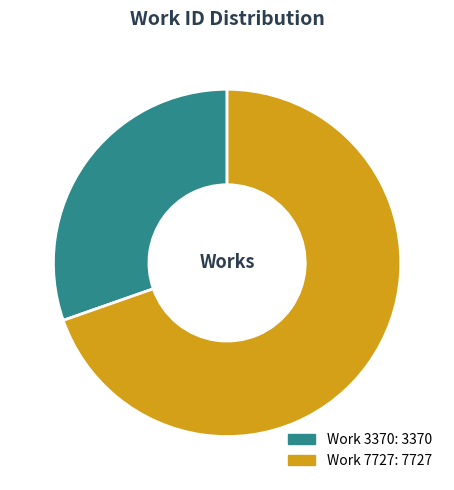

What is the ratio of the value at Work 7727 to the value at Work 3370?

2.3